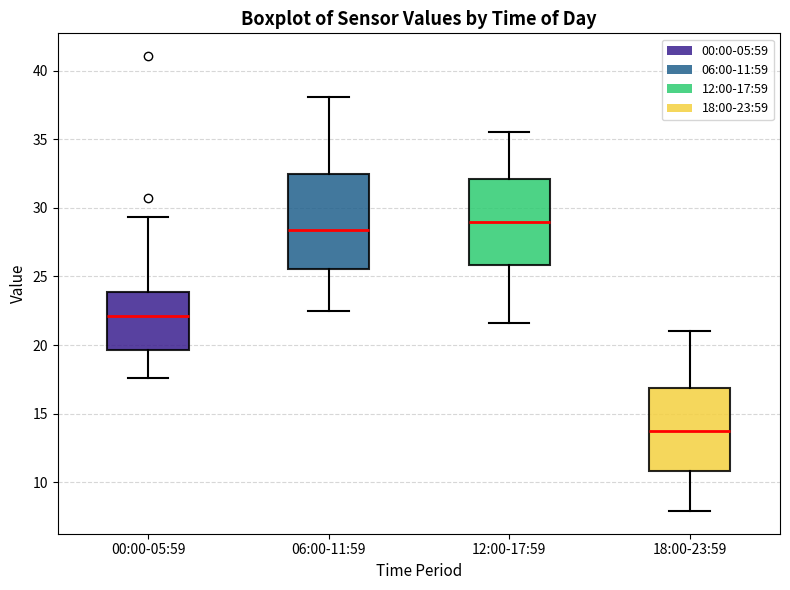

Reading left to right, transcribe this box plot: for each box, give where its median line is, the range the box spans, and where its two whiskers end, as read against the y-axis. The values are not printed on the chart, so give them approximately, as read against the axis.

00:00-05:59: median 22.0, box 19.5 to 24.0, whiskers 17.5 to 29.5
06:00-11:59: median 28.5, box 25.5 to 32.5, whiskers 22.5 to 38.0
12:00-17:59: median 29.0, box 26.0 to 32.0, whiskers 21.5 to 35.5
18:00-23:59: median 14.0, box 11.0 to 17.0, whiskers 8.0 to 21.0